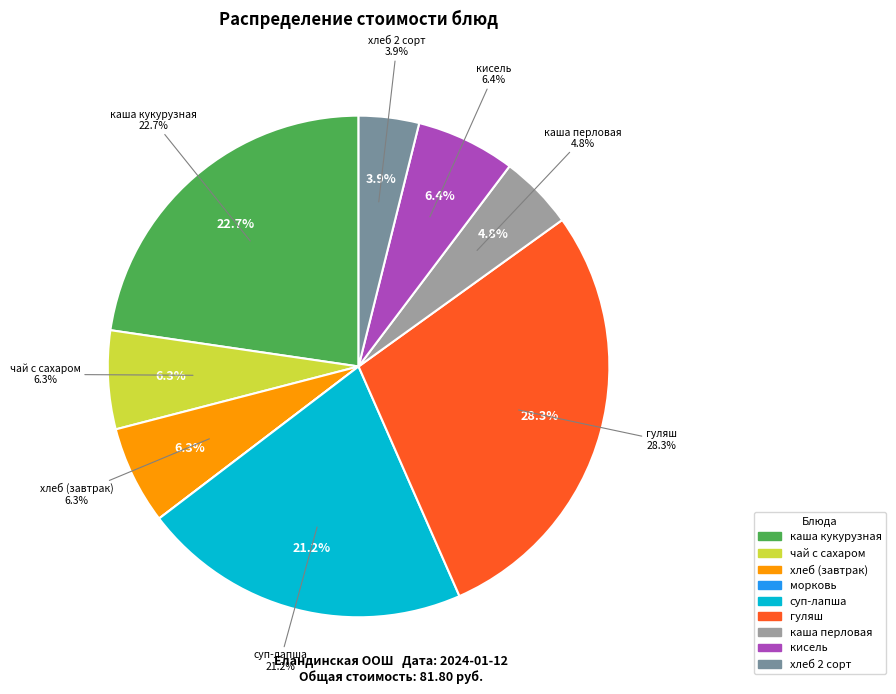

Is there any slice that represents more than half of the pie?

No